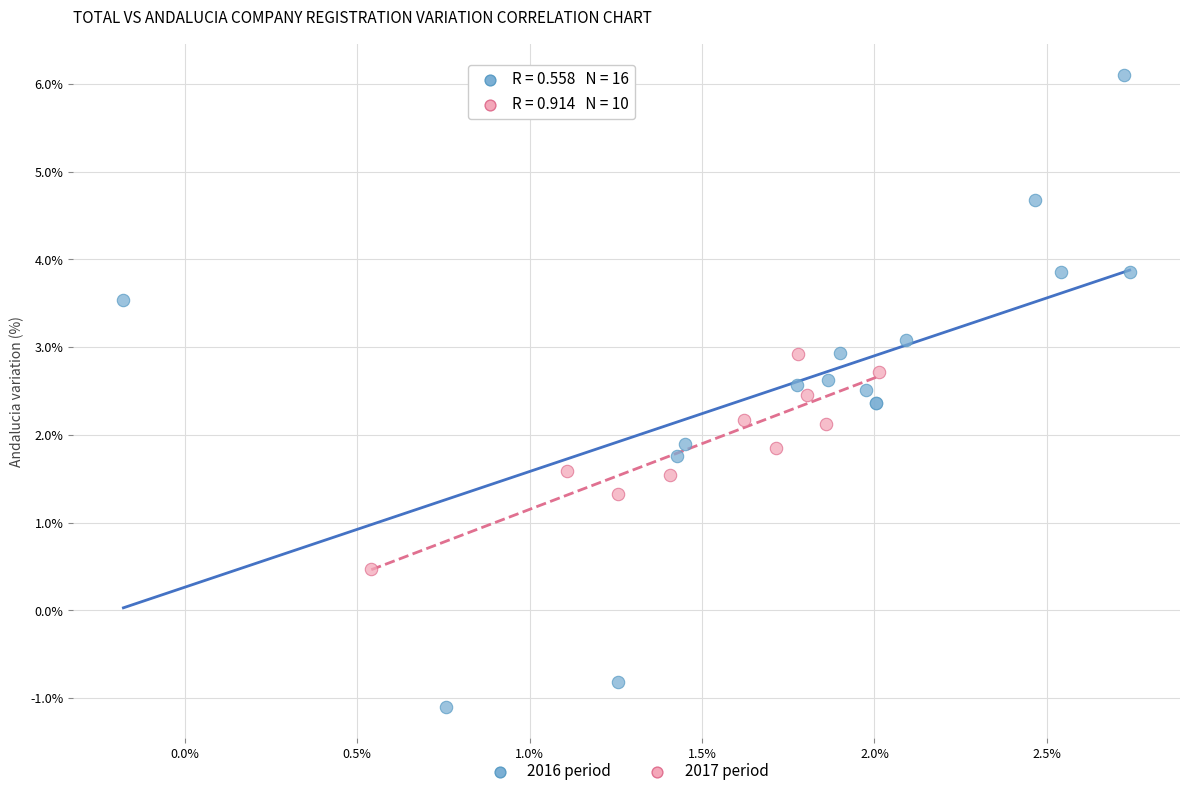

What are all the series names shown in the legend?

2016 period, 2017 period